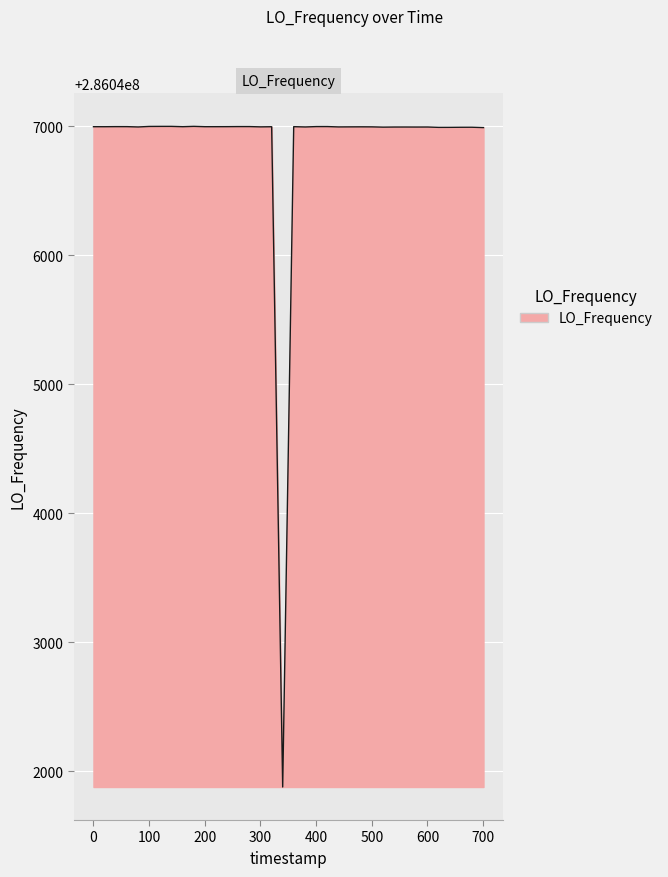

True or false: the data has more than 0 interior local peaks.

True